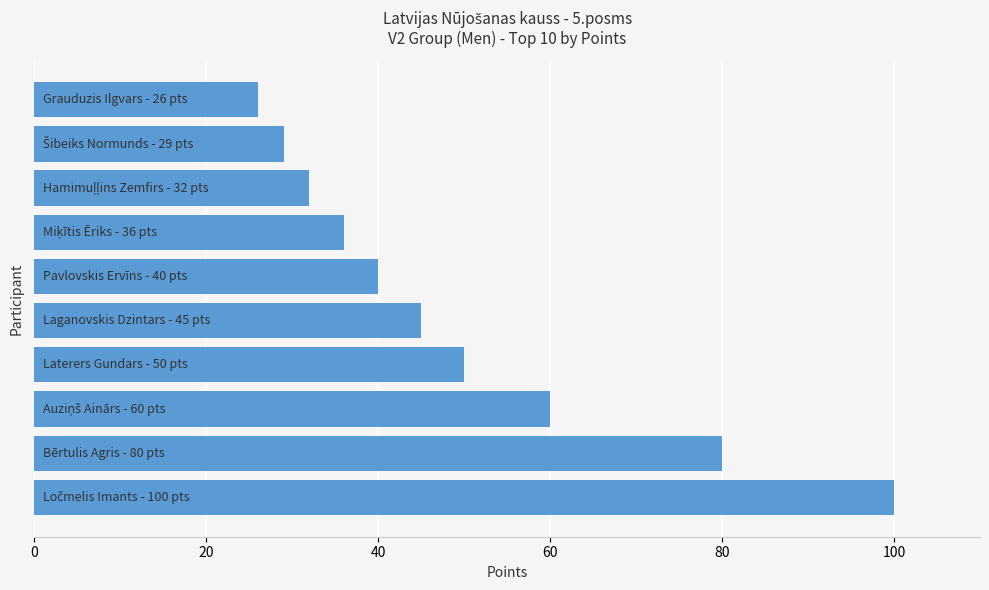

Reading bottom to top, list all the values displayed in this chart.

100	80	60	50	45	40	36	32	29	26